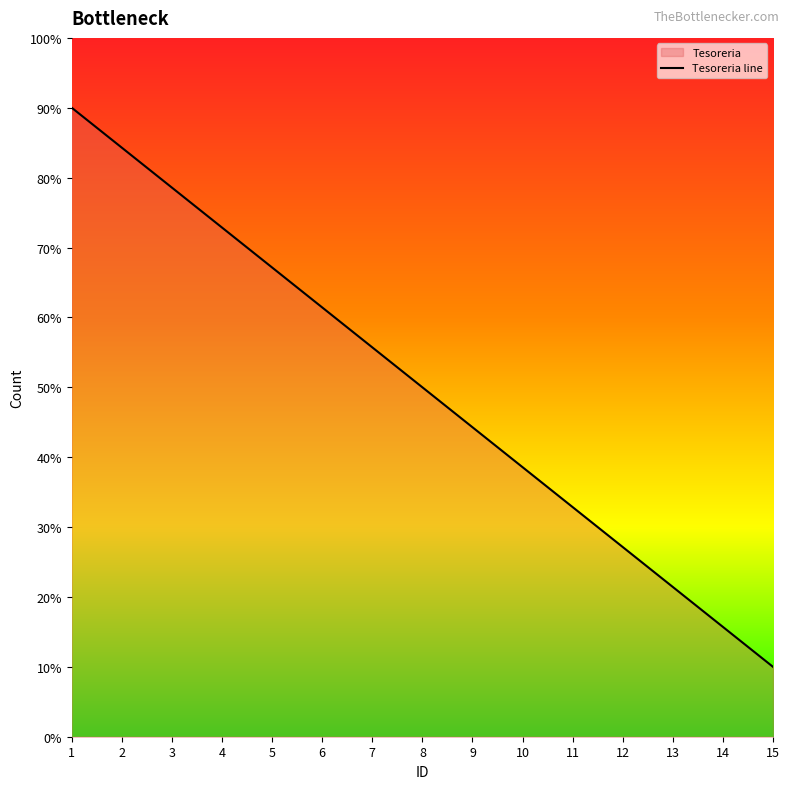

What is the ratio of the value at 7 to the value at 10?

1.4